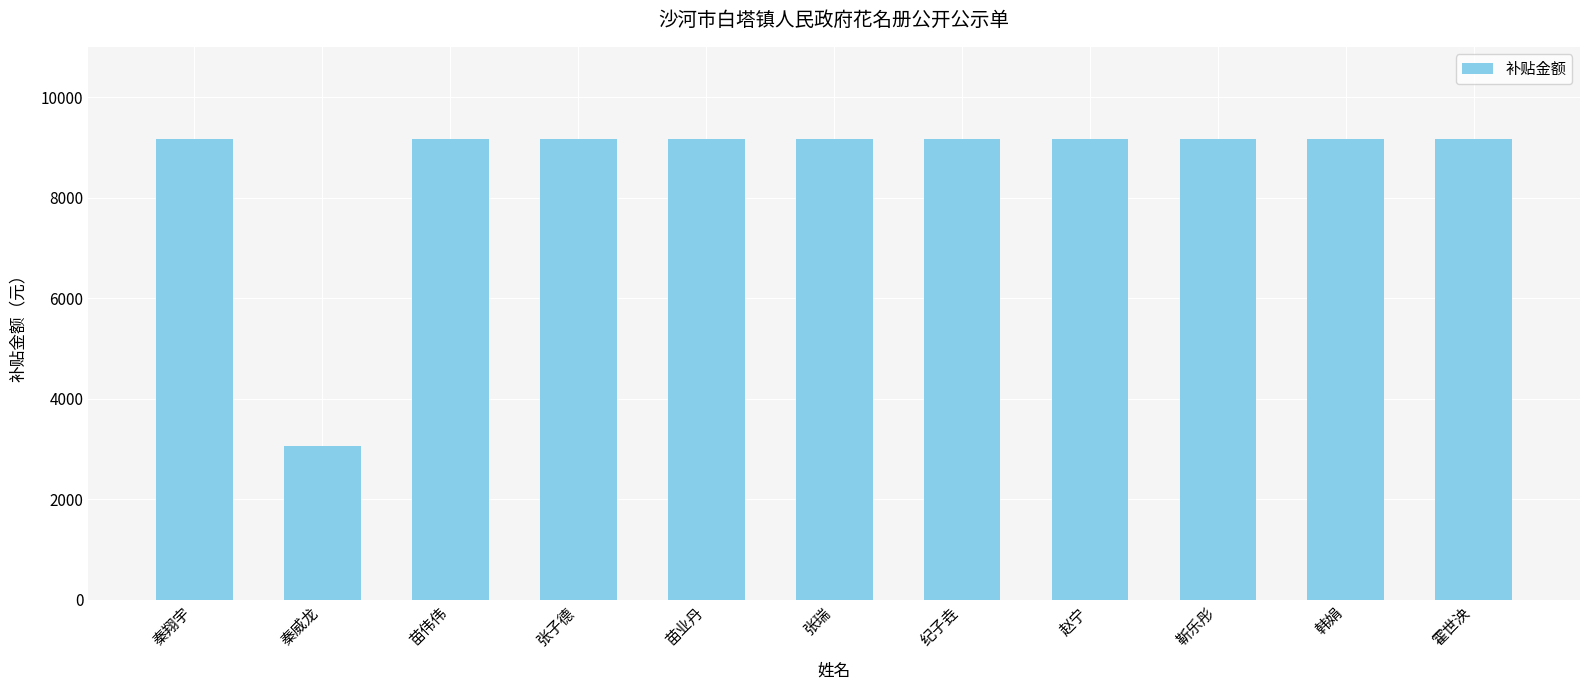

How many data points does each series have?

11